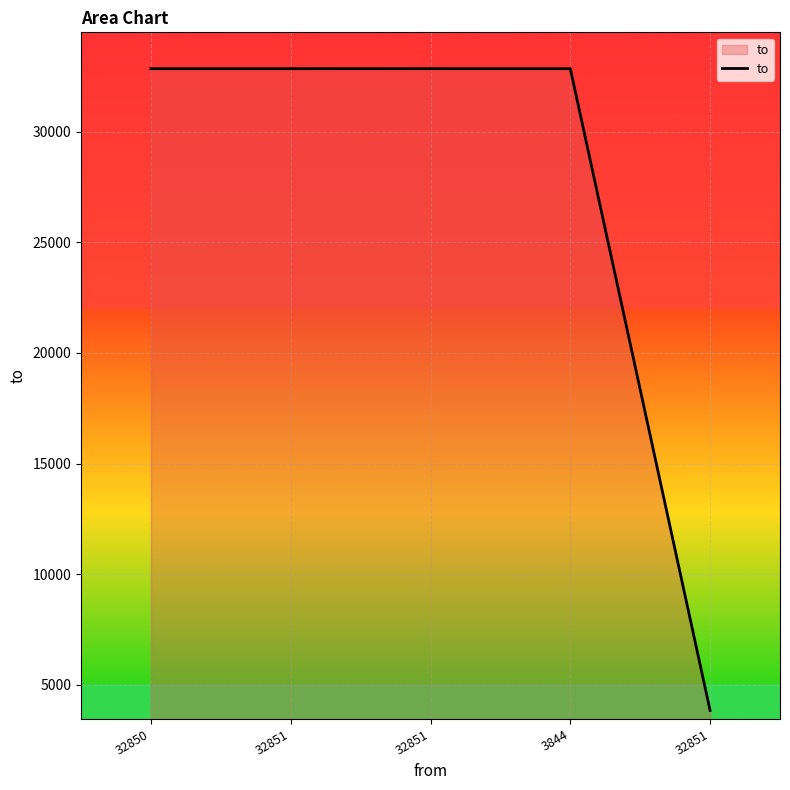

Reading right to left, extract all data points from this chart.

32851=3844	3844=32850	32851=32850	32851=32849	32850=32849